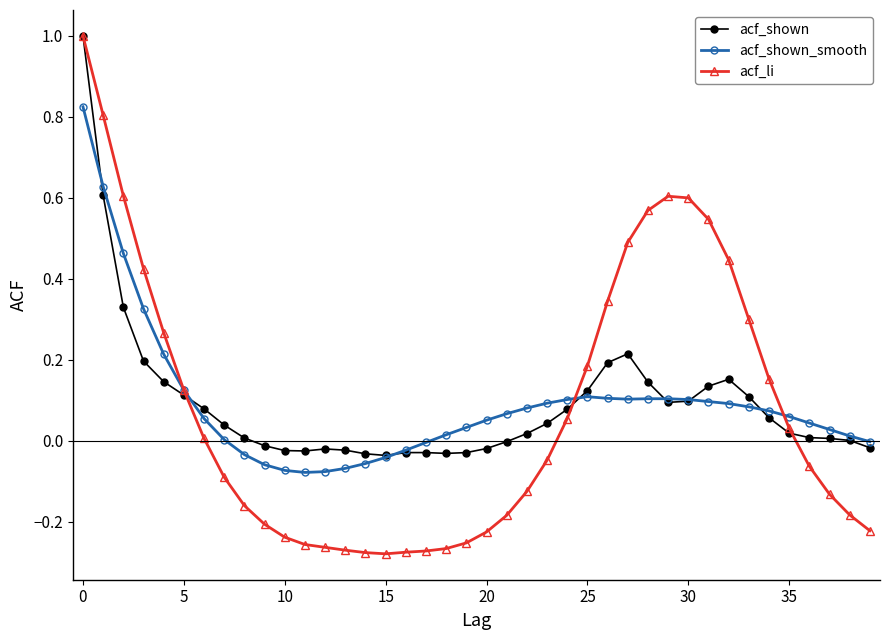

What is the maximum value for acf_li?

1.0